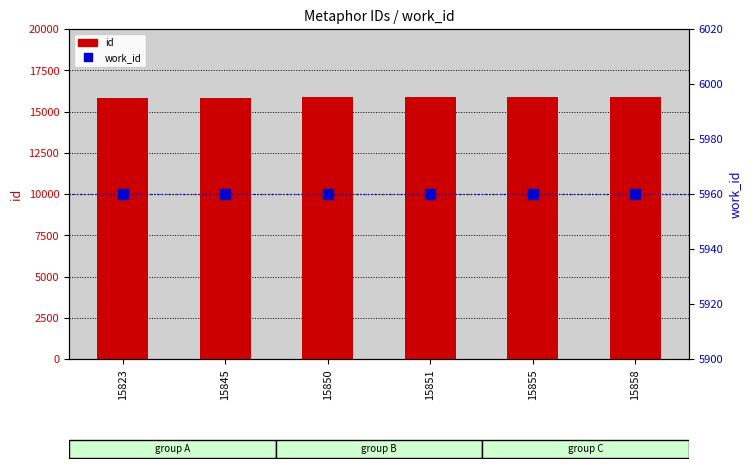

The id series shows 4951 at 15823. True or false?

False